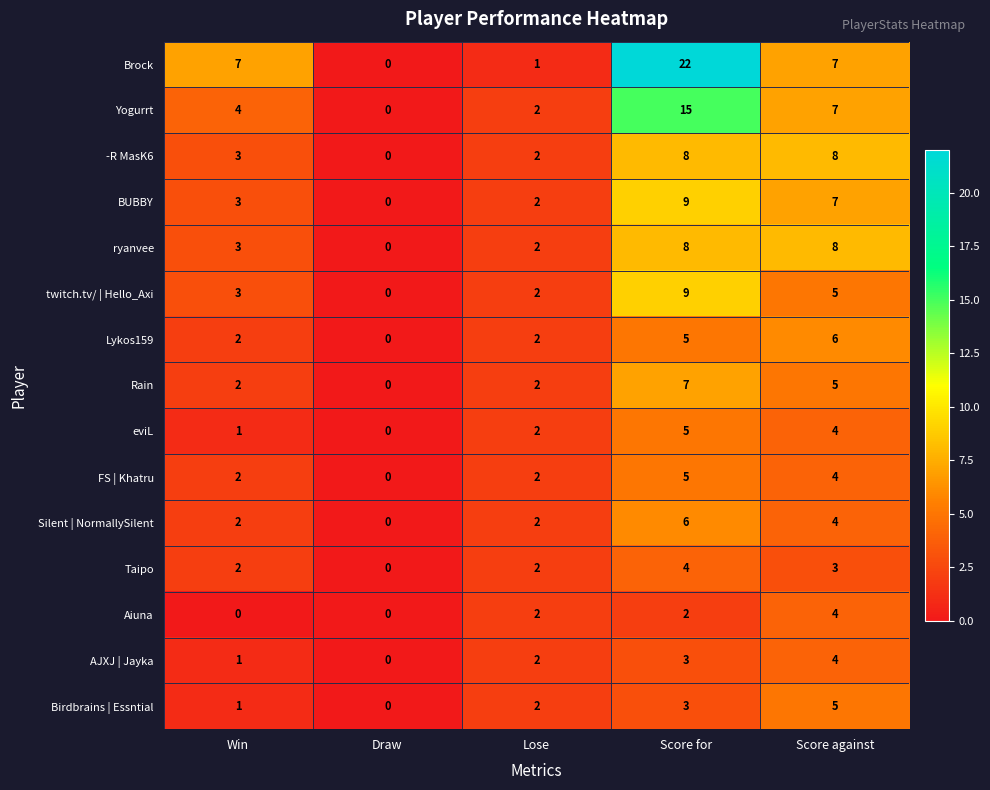

Which series has the largest range (max minus min)?

Brock